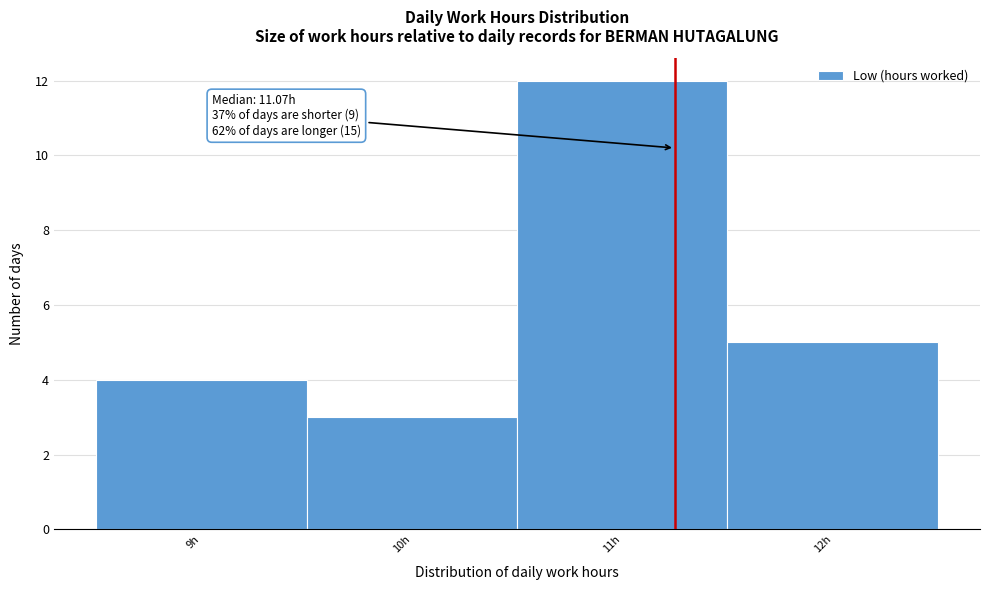

Reading left to right, transcribe all the data shown in this chart.

4	3	12	5